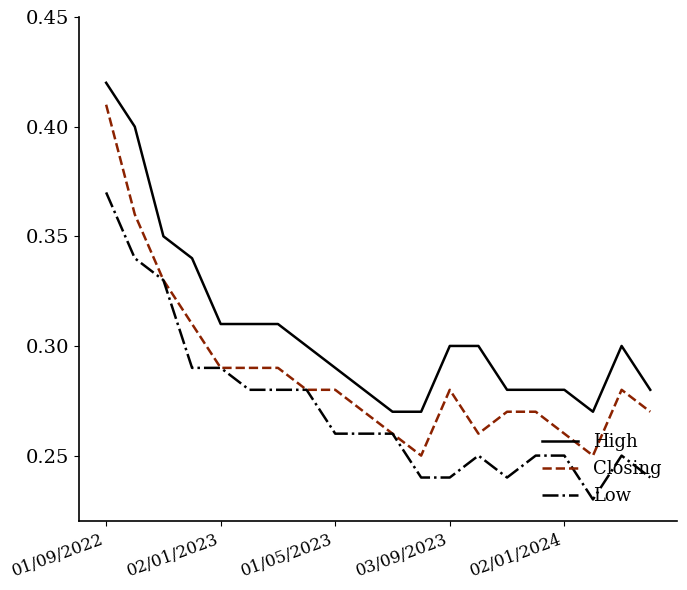

List the series in order of their peak value, highest first.

High, Closing, Low